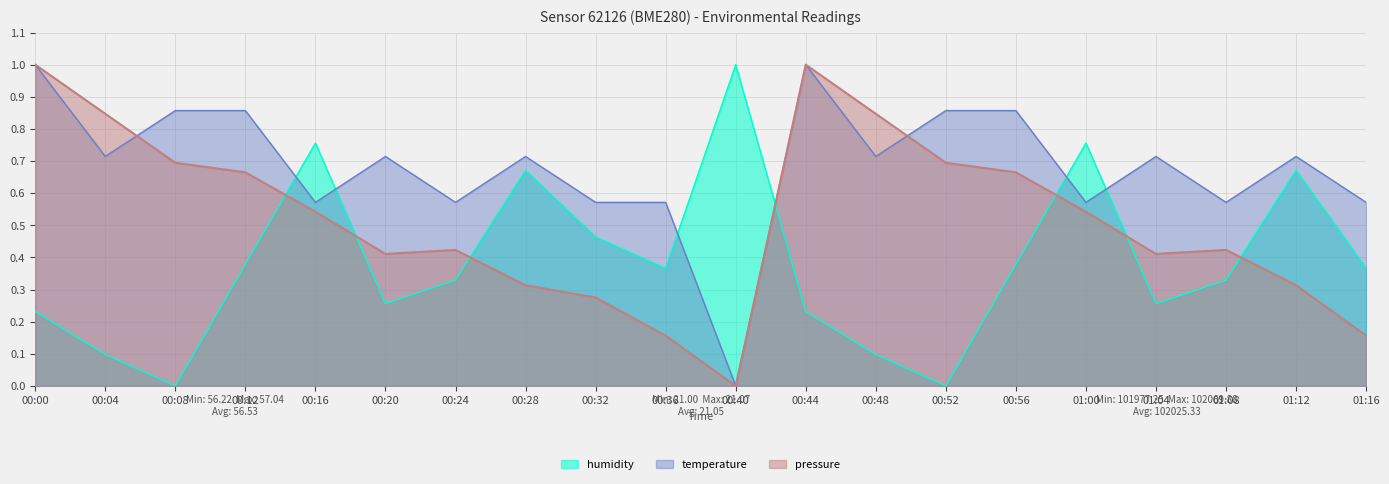

Is it true that pressure equals 0.3 at 01:12?

True